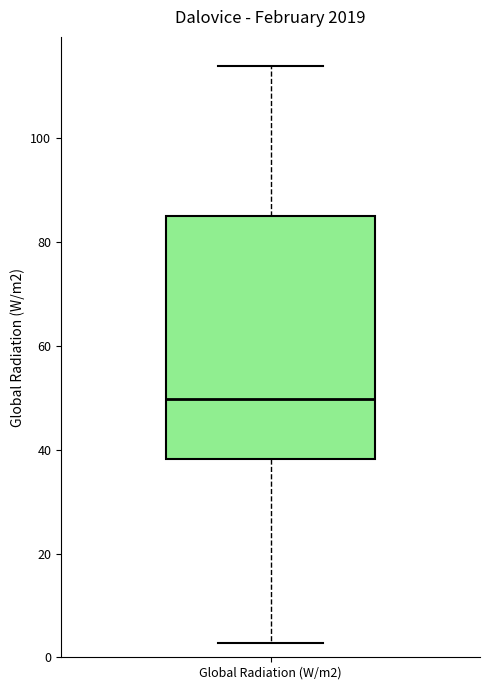

Transcribe this box plot: give where the median line is, the range the box spans, and where the two whiskers end, as read against the y-axis. The values are not printed on the chart, so give them approximately, as read against the axis.

median 50, box 38 to 86, whiskers 2 to 114